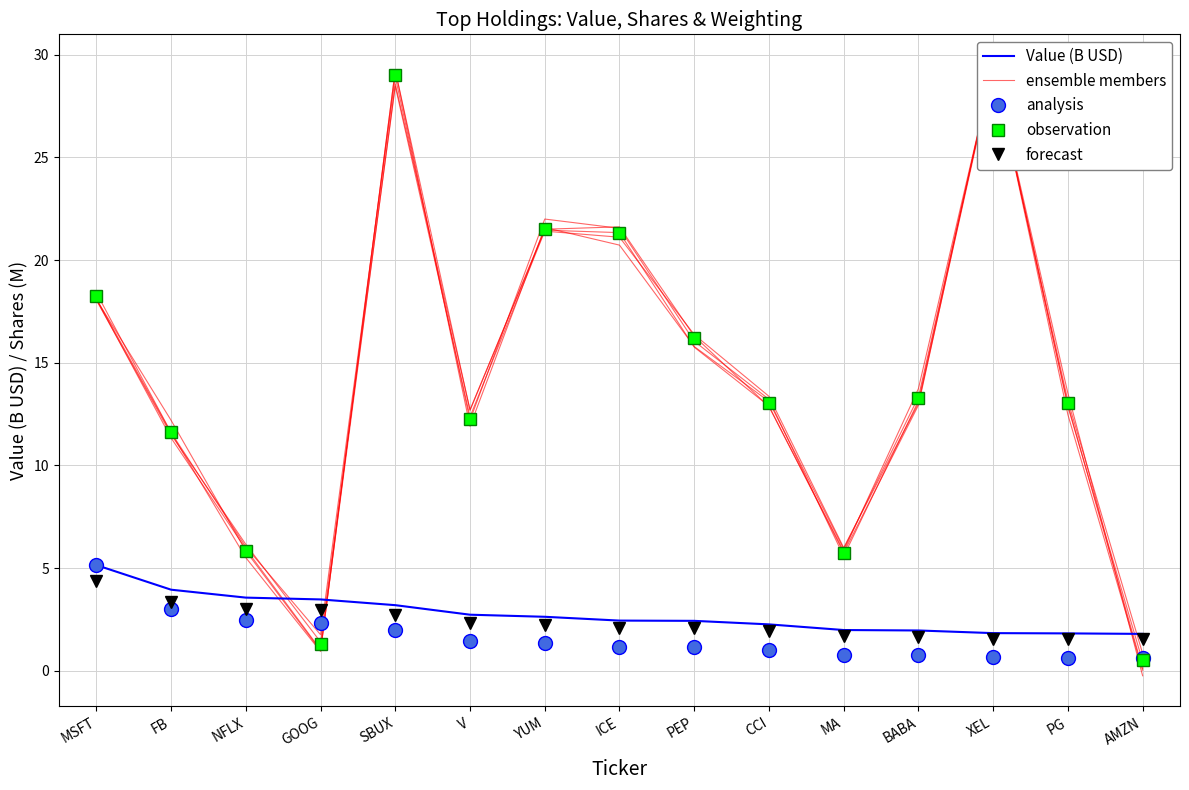

How many lines are shown in the chart?

5